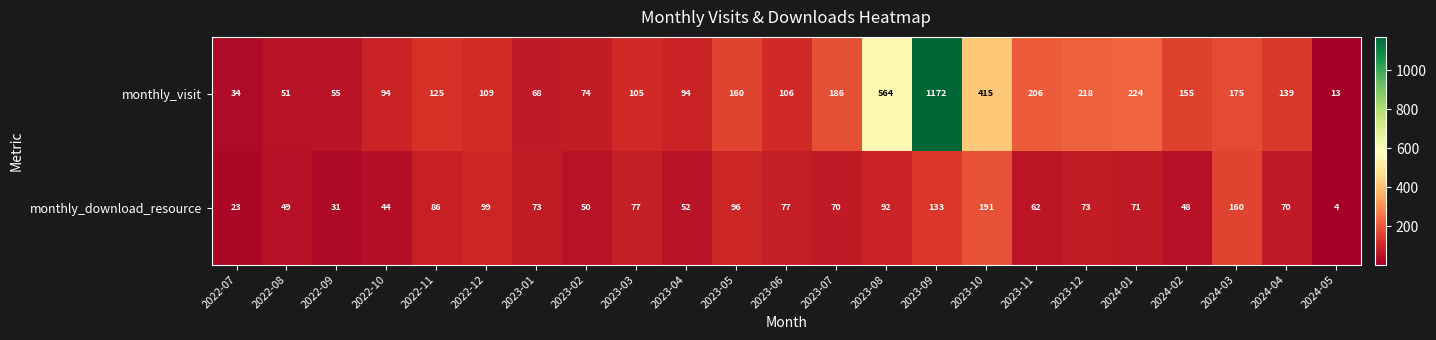

What is the maximum value shown in the chart?

1172